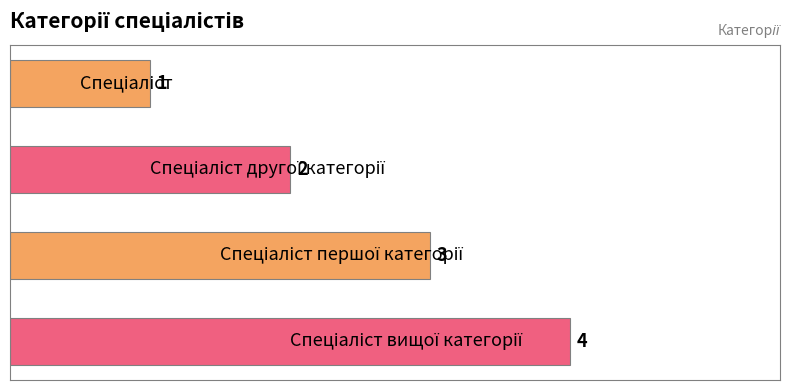

What is the difference between the maximum and minimum values?

3